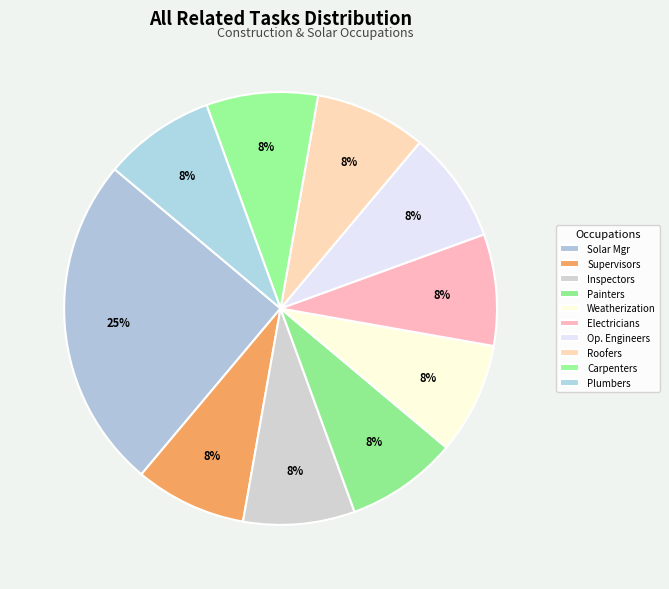

Rank the categories by value from lowest to highest.

First-Line Supervisors of Construction, Construction and Building Inspectors, Painters, Construction and Maintenance, Weatherization Installers and Technicians, Electricians, Operating Engineers and Other Construction, Roofers, Carpenters, Plumbers, Pipefitters, and Steamfitters, Solar Energy Installation Managers